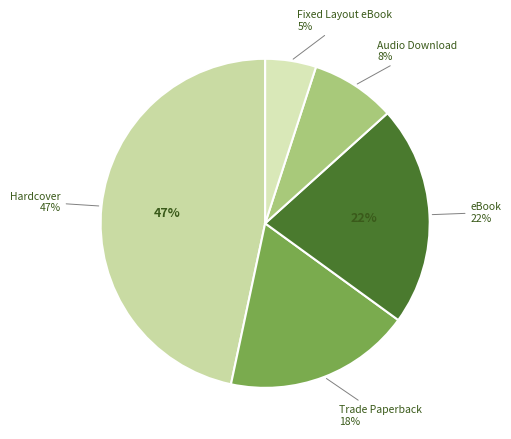

What percentage is the Fixed Layout eBook slice, to the nearest percent?

5%